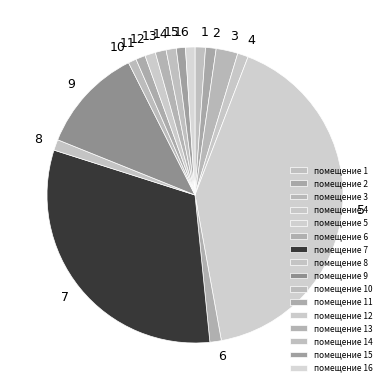

Which slice is the largest?

помещение 5